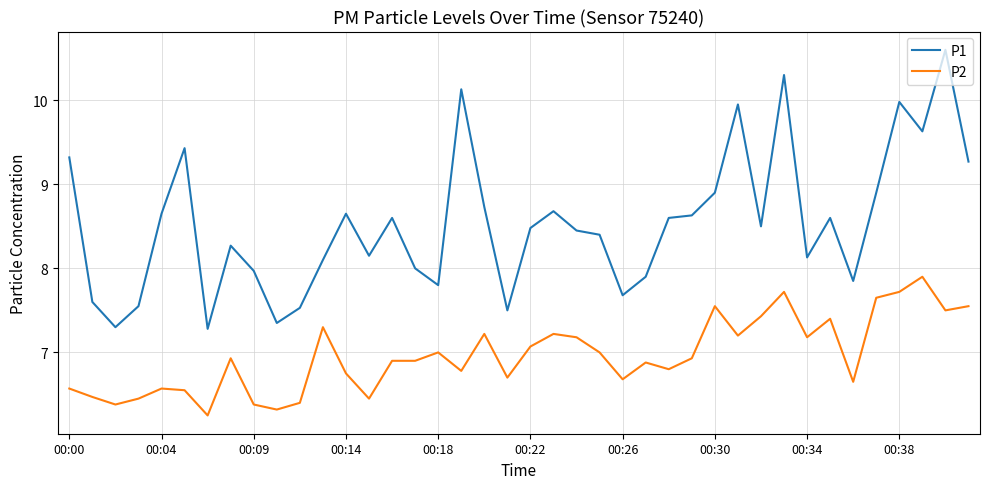

True or false: P2 and P1 intersect in this chart.

False